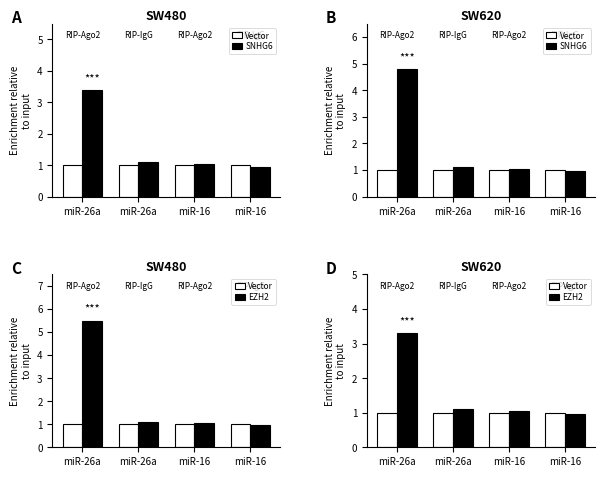

What is the sum of all SNHG6 values?

7.9